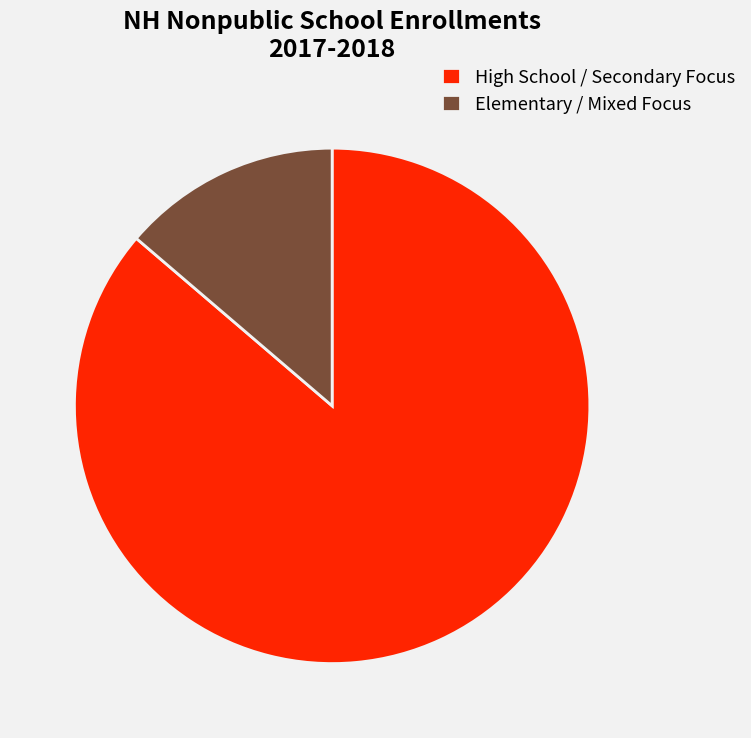

Is the sum of Elementary / Mixed Focus and High School / Secondary Focus greater than half?

Yes